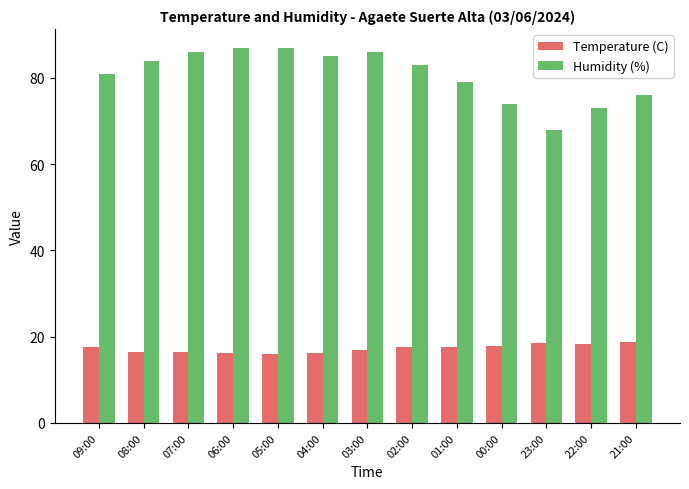

True or false: Humidity (%) has a value of 42.4 at 09:00.

False